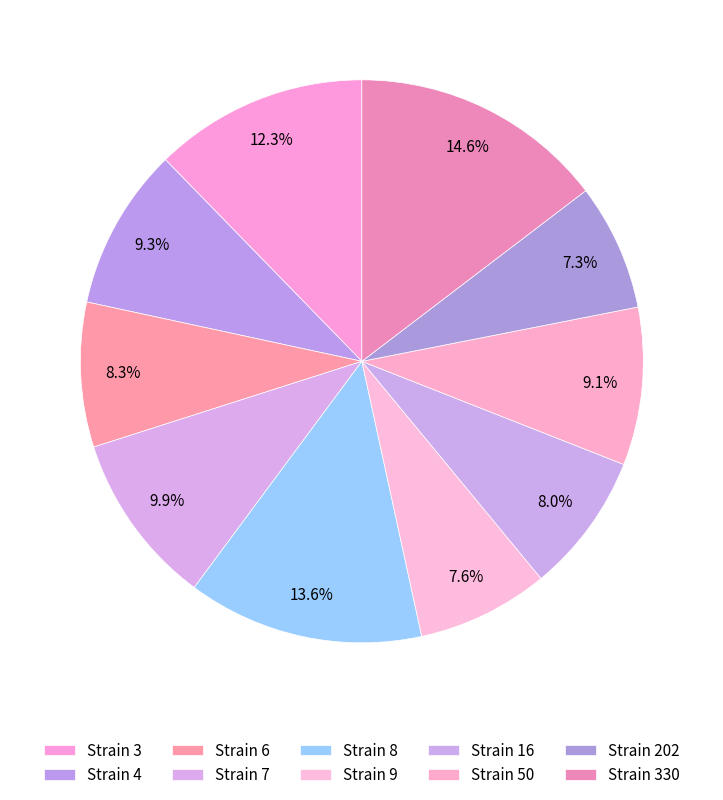

How many slices are in this pie chart?

10